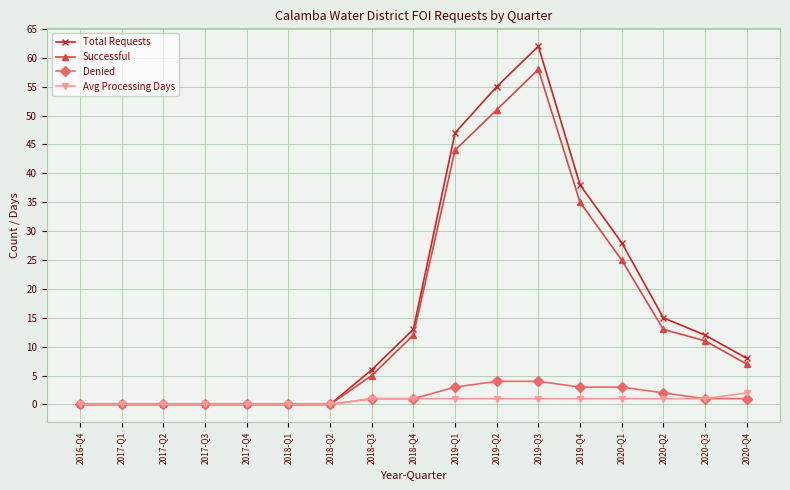

Is this an area chart (filled region under the line)?

No